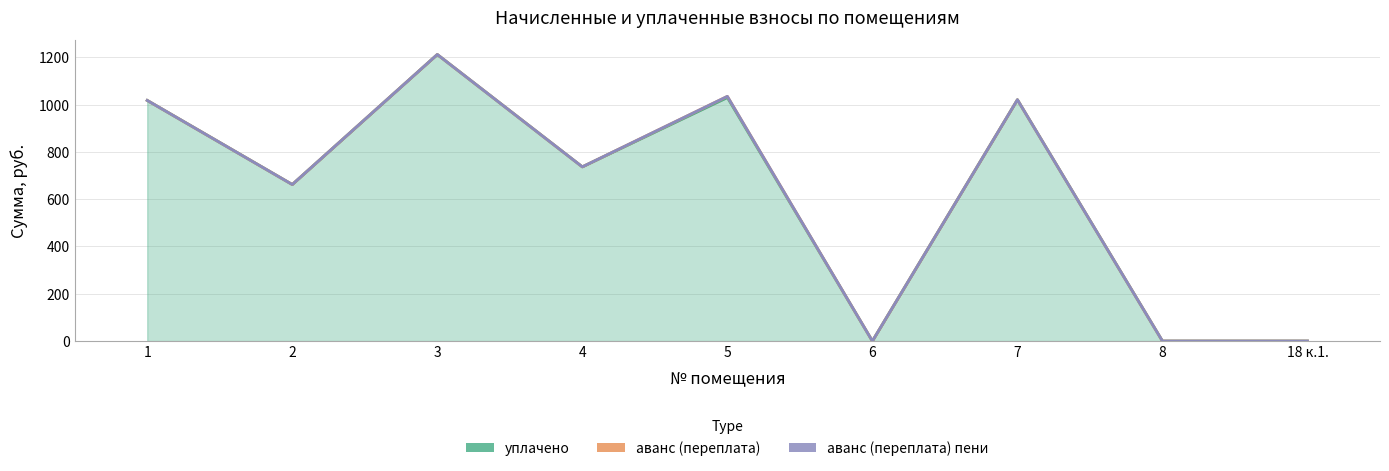

True or false: уплачено and аванс (переплата) пени intersect in this chart.

False